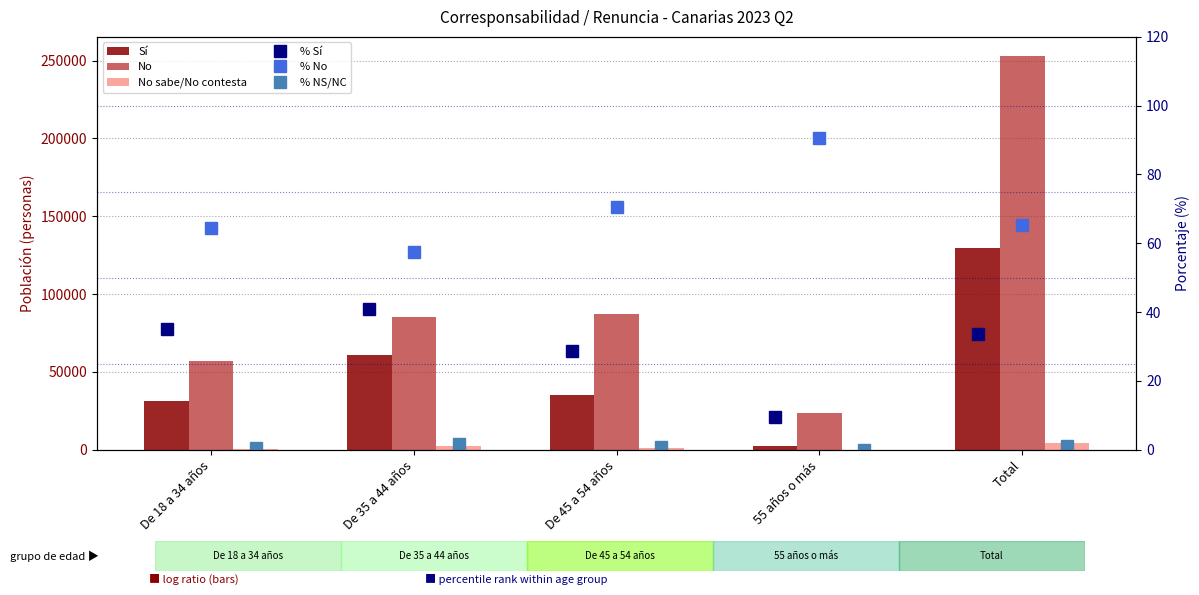

How many values in % NS/NC are above zero?

4